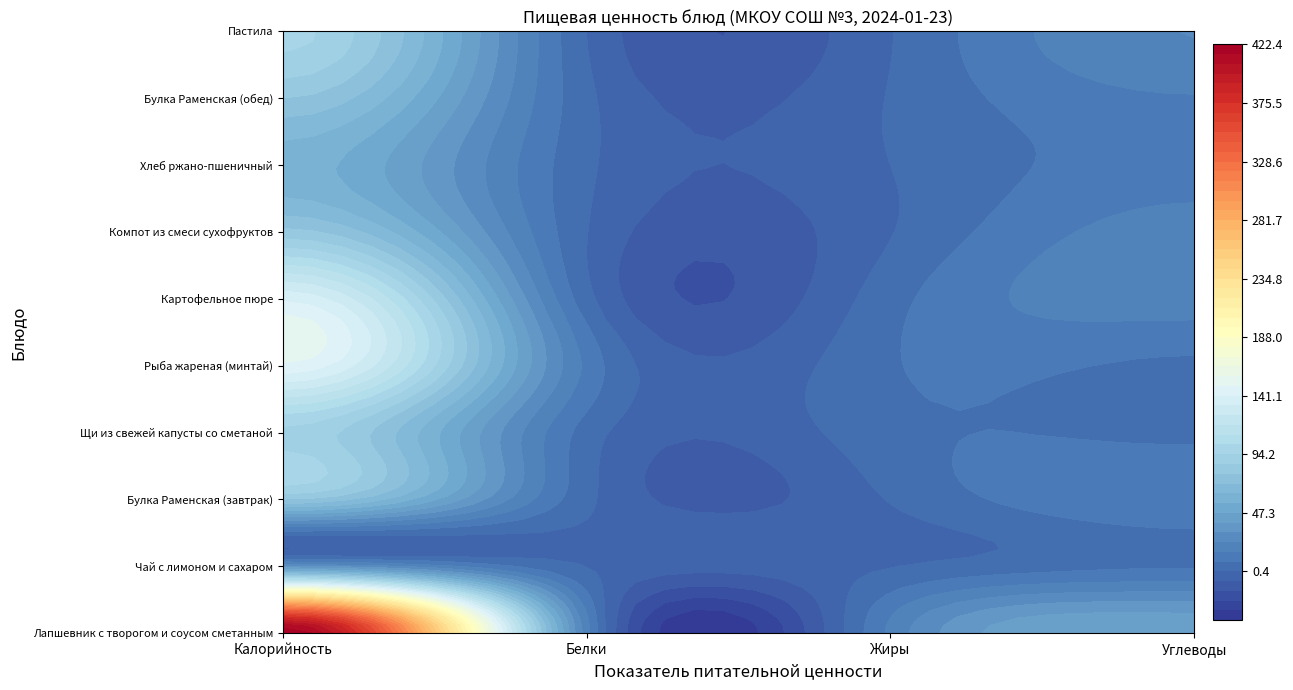

Which series has the largest total across all categories?

Лапшевник с творогом и соусом сметанным